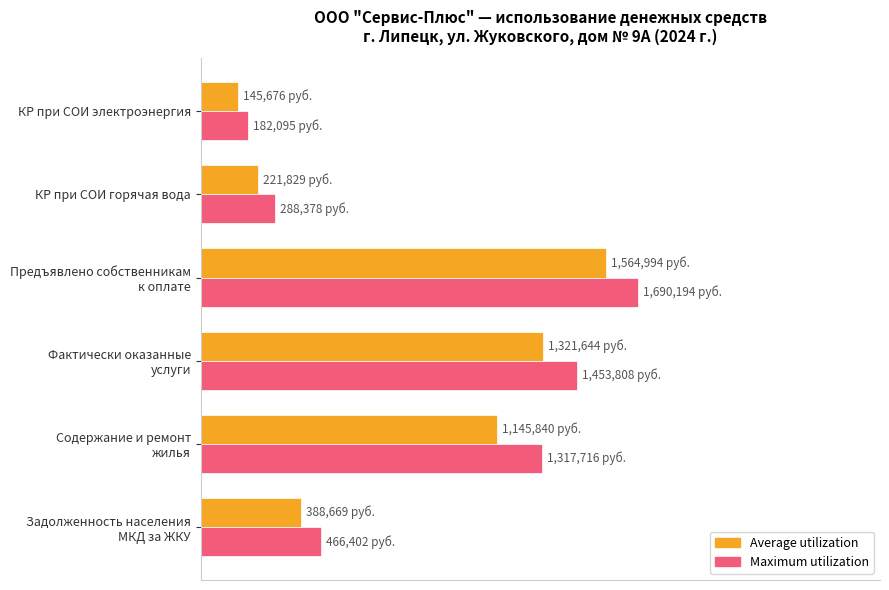

What are all the series names shown in the legend?

Average utilization, Maximum utilization